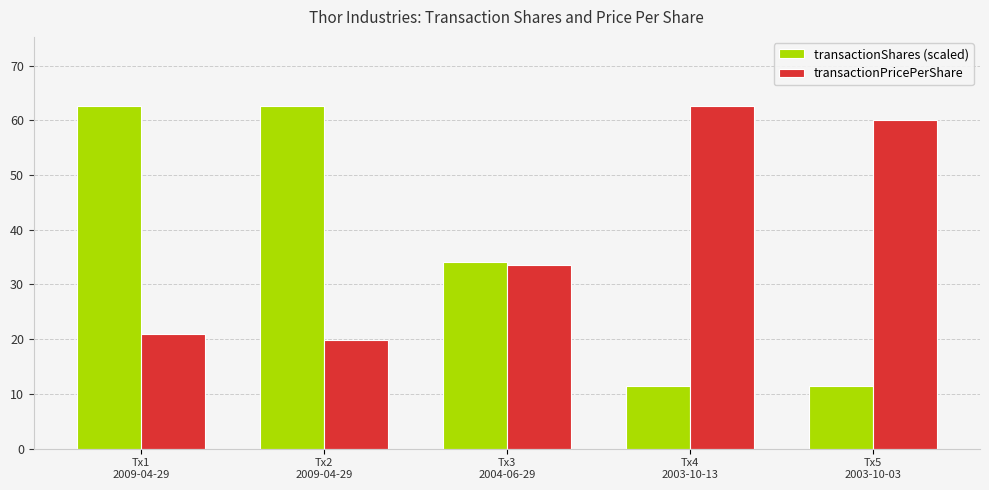

Between Tx3
2004-06-29 and Tx5
2003-10-03, which series saw the biggest shift?

transactionPricePerShare